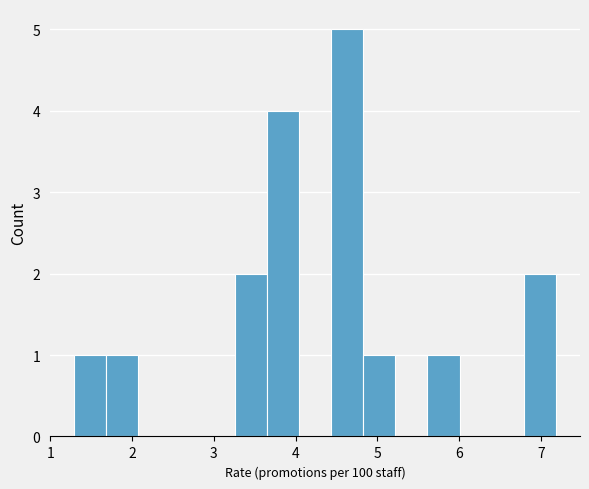

Read against the x-axis, roughly where is the centre of the tallest bar?

4.6